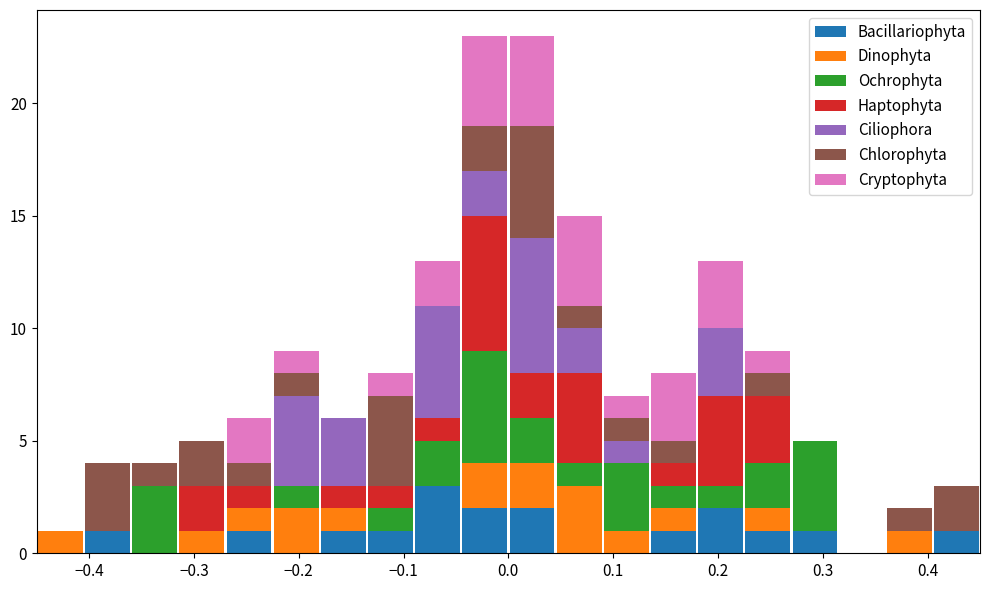

Reading left to right, list every stacked bar in this chart as the range it spans on the x-axis followed by its total height. Neither the bar edges nor the heights are printed on the chart, so give them approximately, as read against the axes.

-0.450 to -0.405: 1
-0.405 to -0.360: 4
-0.360 to -0.315: 4
-0.315 to -0.270: 5
-0.270 to -0.225: 6
-0.225 to -0.180: 9
-0.180 to -0.135: 6
-0.135 to -0.090: 8
-0.090 to -0.045: 13
-0.045 to 0.000: 23
0.000 to 0.045: 23
0.045 to 0.090: 15
0.090 to 0.135: 7
0.135 to 0.180: 8
0.180 to 0.225: 13
0.225 to 0.270: 9
0.270 to 0.315: 5
0.315 to 0.360: 0
0.360 to 0.405: 2
0.405 to 0.450: 3